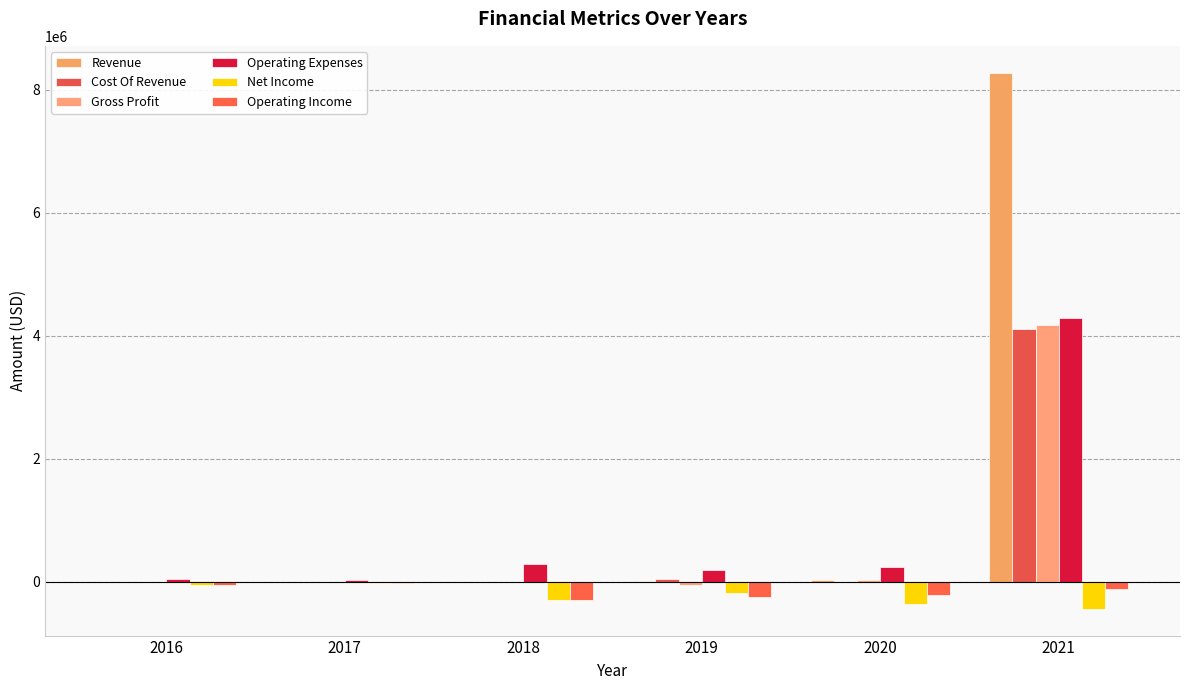

Reading left to right, transcribe all the data shown in this chart.

Revenue: 2016=0.0	2017=0.0	2018=5000.0	2019=6745.4	2020=24089.9	2021=8280406.0
Cost Of Revenue: 2016=0.0	2017=0.0	2018=1125.7	2019=51721.9	2020=0.0	2021=4103896.7
Gross Profit: 2016=0.0	2017=150.0	2018=3874.3	2019=-44976.5	2020=24089.9	2021=4176509.4
Operating Expenses: 2016=44215.8	2017=23320.8	2018=294588.7	2019=197161.1	2020=240634.0	2021=4290794.8
Net Income: 2016=-44215.8	2017=-23448.3	2018=-291200.8	2019=-186110.5	2020=-363568.0	2021=-438337.9
Operating Income: 2016=-44215.8	2017=-23170.8	2018=-290714.4	2019=-242137.6	2020=-216544.1	2021=-114285.4